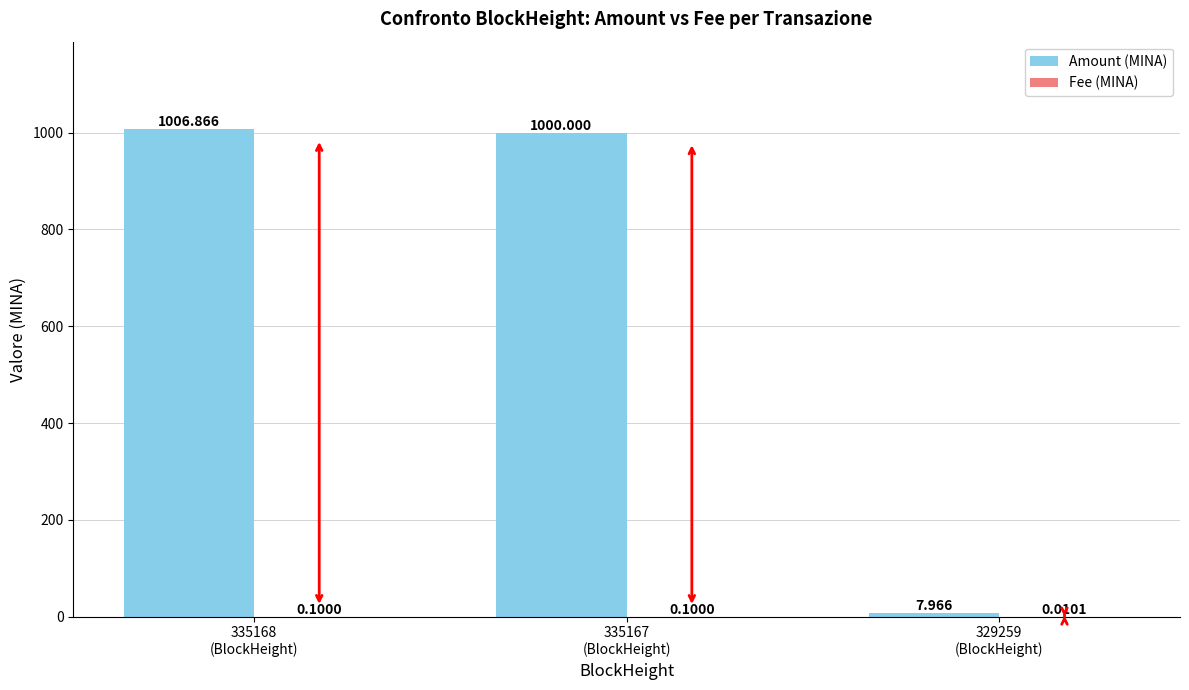

What is the spread (max minus min) of values at 335167
(BlockHeight)?

999.9